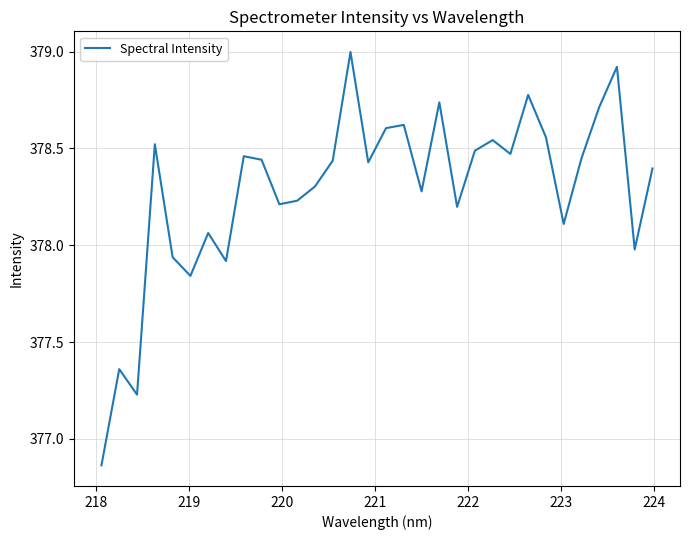

What is the greatest value displayed?

379.0